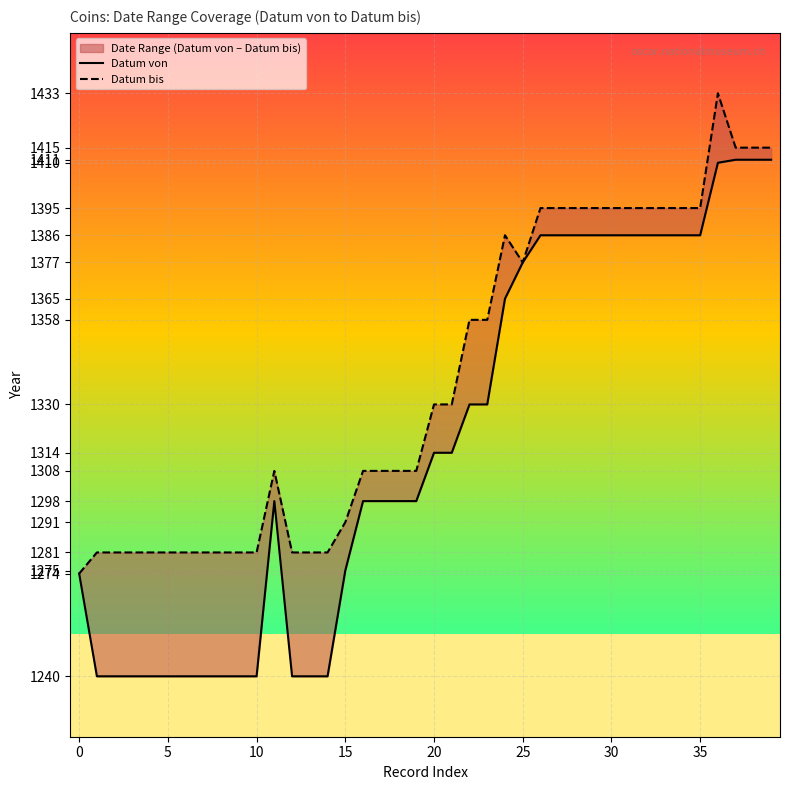

How many data points in Datum von are less than 1314?

20